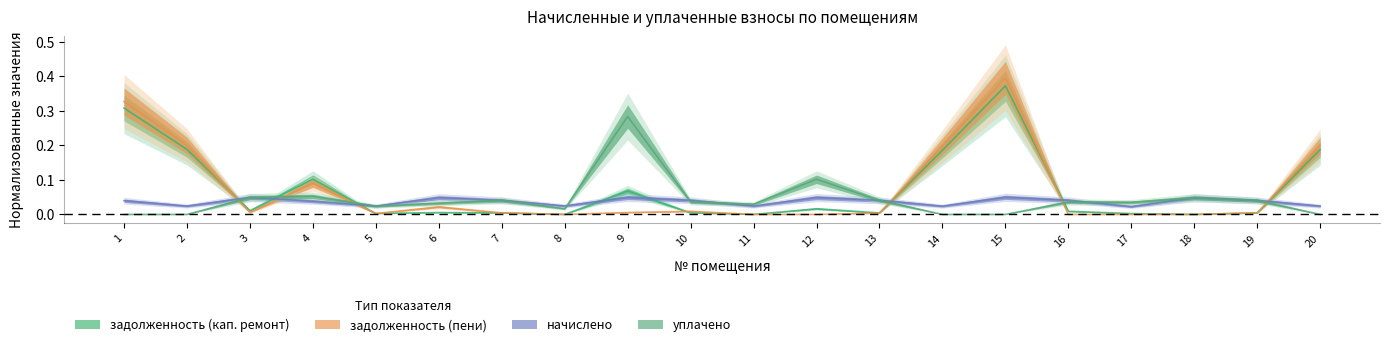

Rank the categories by задолженность (пени) value from lowest to highest.

8, 11, 12, 16, 17, 18, 5, 13, 19, 7, 3, 9, 10, 6, 4, 14, 20, 2, 1, 15